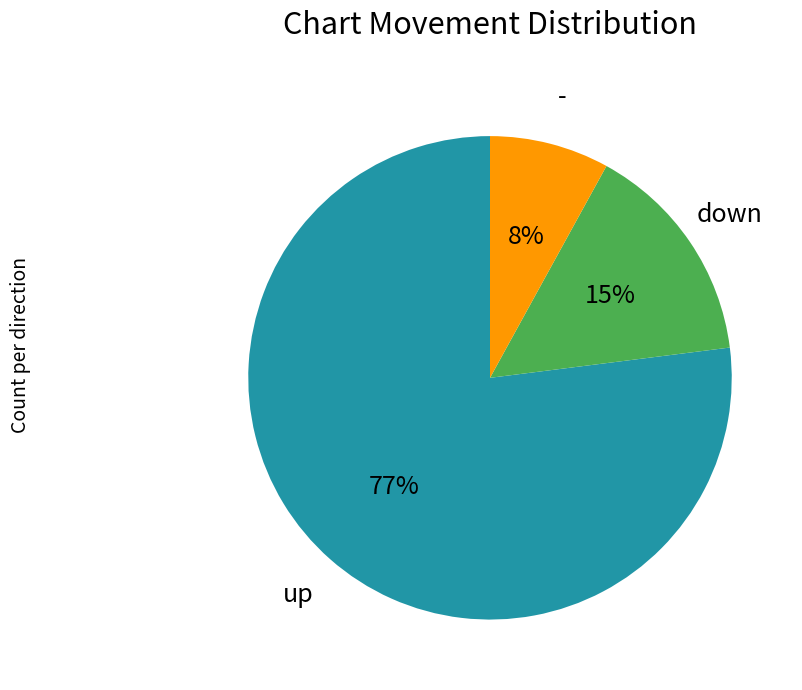

To the nearest percent, what is the average slice percentage?

33%